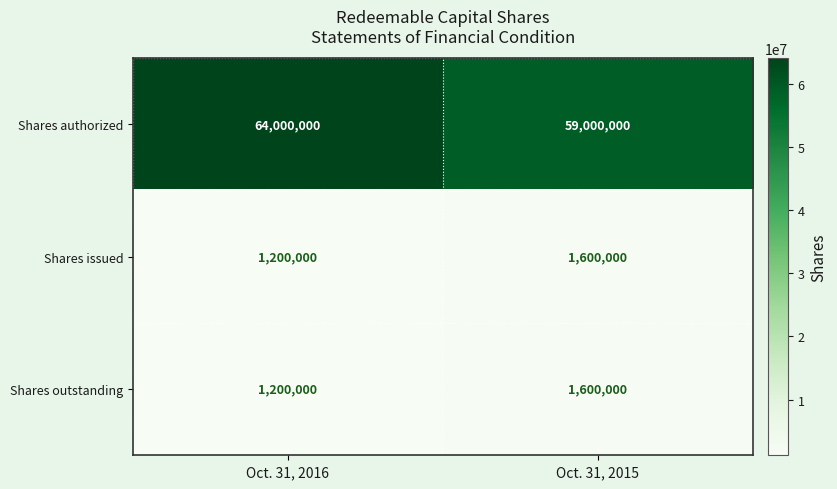

The value of Shares authorized at Oct. 31, 2016 is 64000000. True or false?

True